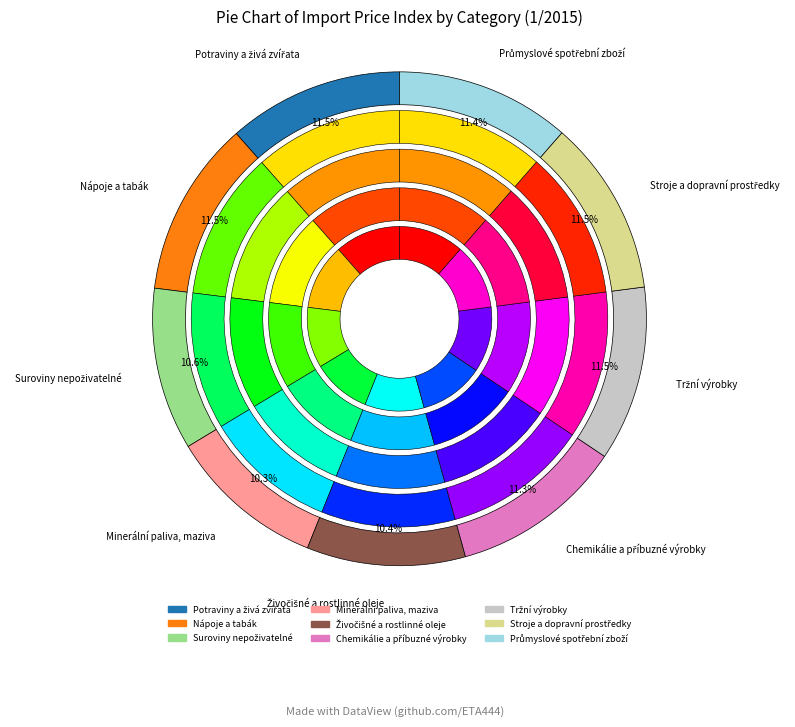

The Chemikálie a příbuzné výrobky slice represents 24% of the pie. True or false?

False